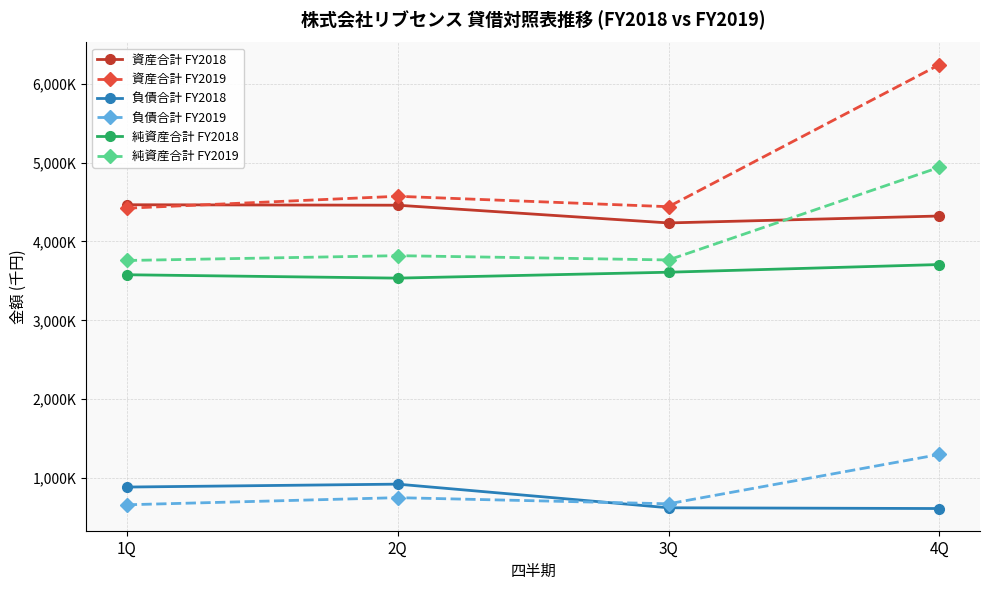

What are all the series names shown in the legend?

資産合計 FY2018, 資産合計 FY2019, 負債合計 FY2018, 負債合計 FY2019, 純資産合計 FY2018, 純資産合計 FY2019